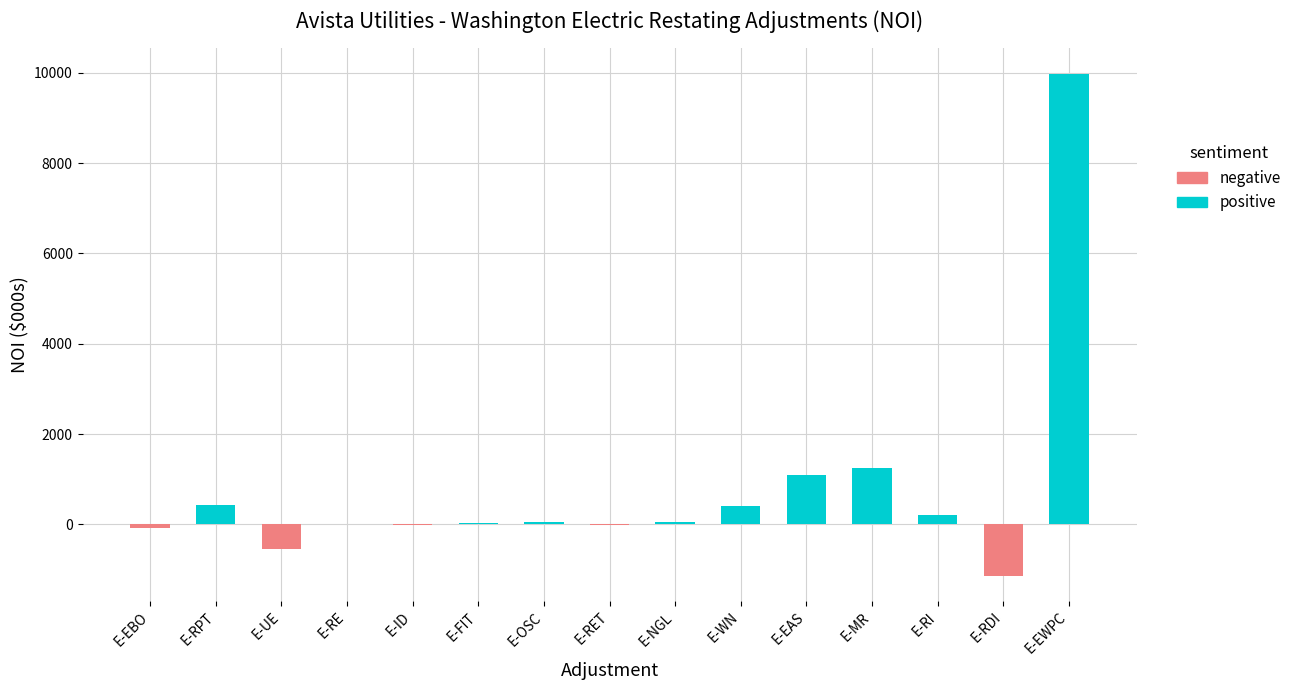

How many categories are shown in the chart?

15